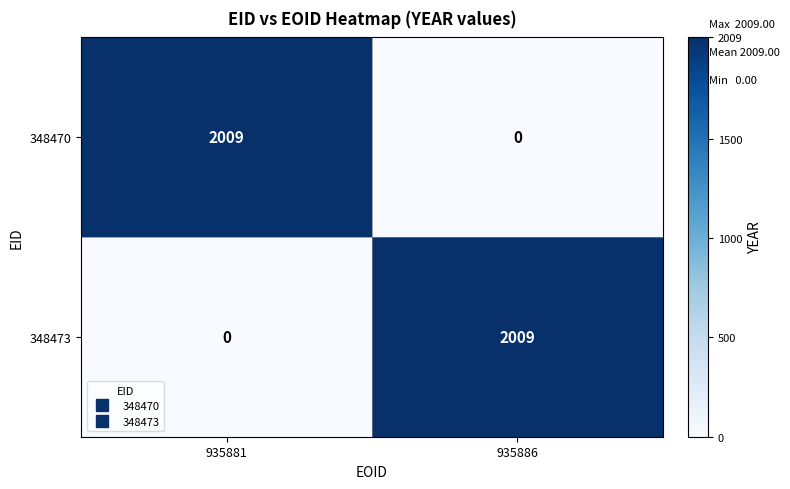

Reading left to right, list all the values displayed in this chart.

348470: 935881=2009	935886=0
348473: 935881=0	935886=2009